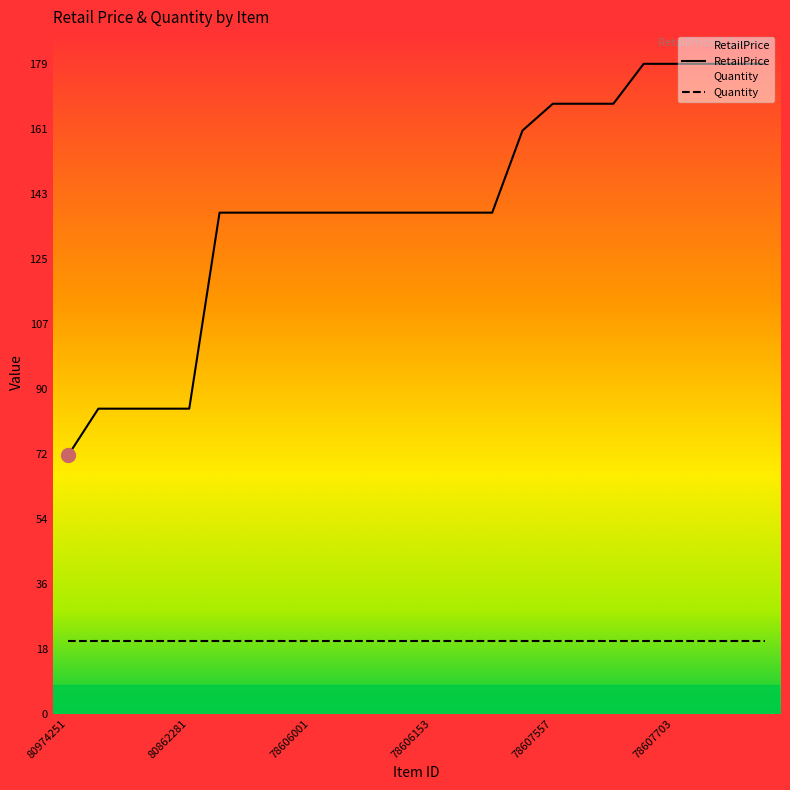

How many values are below 138?

5